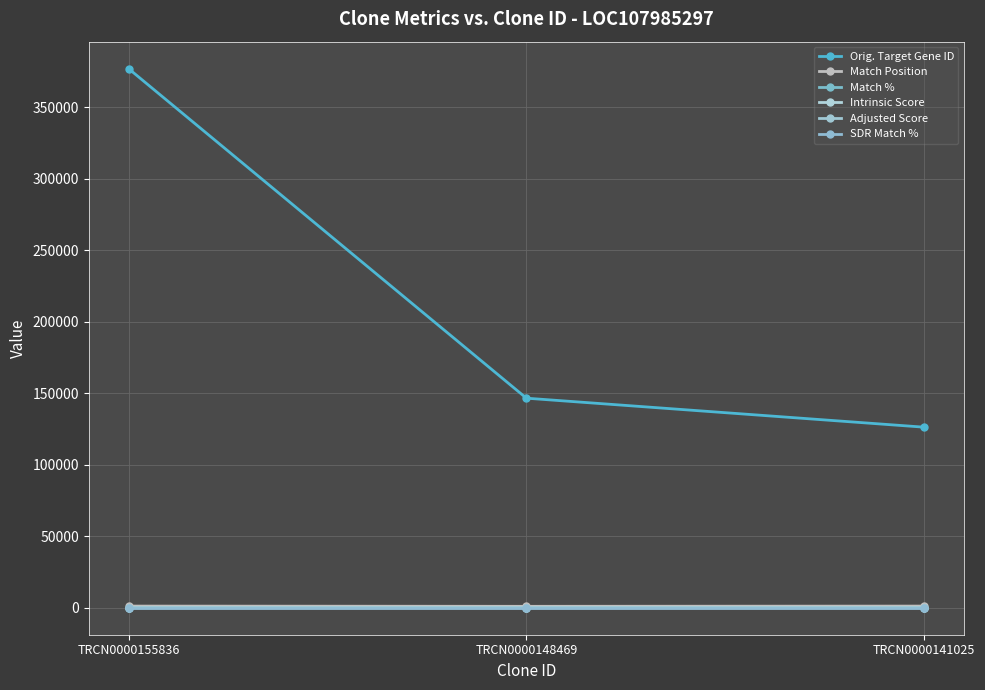

What is the sum of all SDR Match % values?

300.0